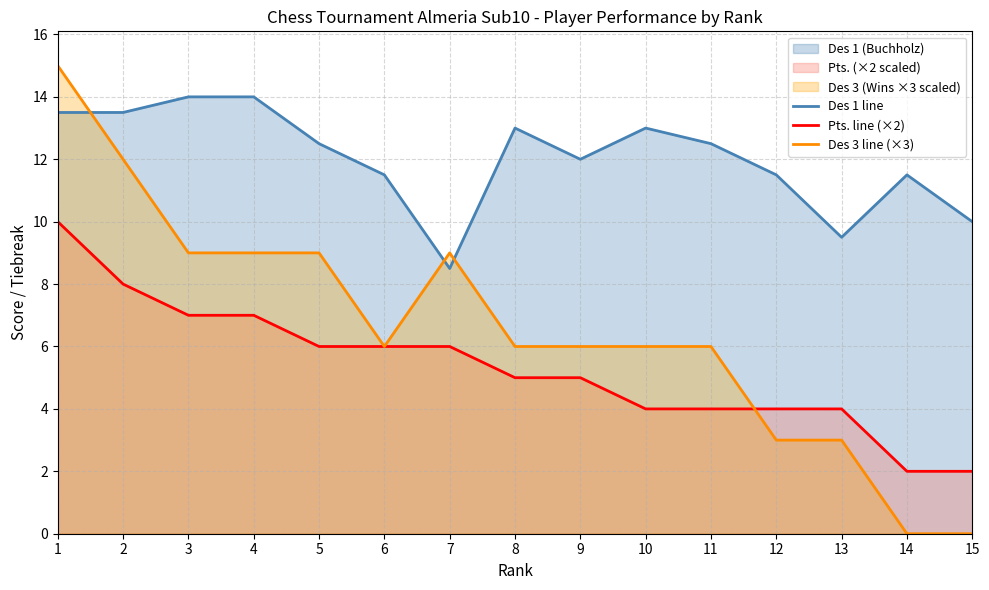

Is the value of Des 3 line (×3) at 6 greater than the value of Des 1 line at 11?

No